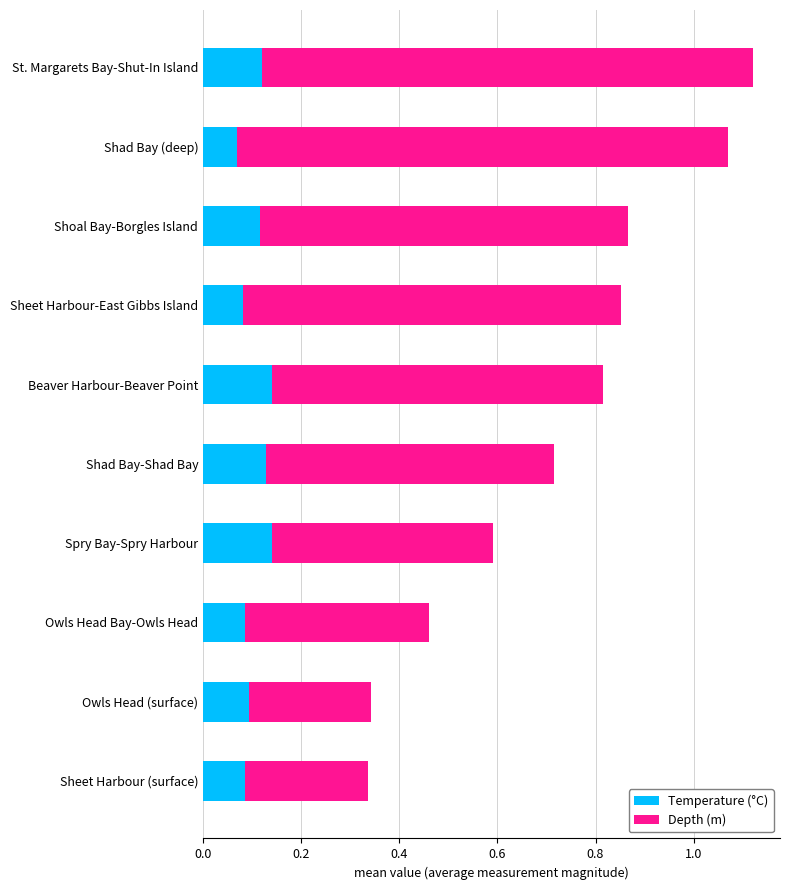

Is it true that Temperature (°C) equals 0.1 at Shad Bay-Shad Bay?

True